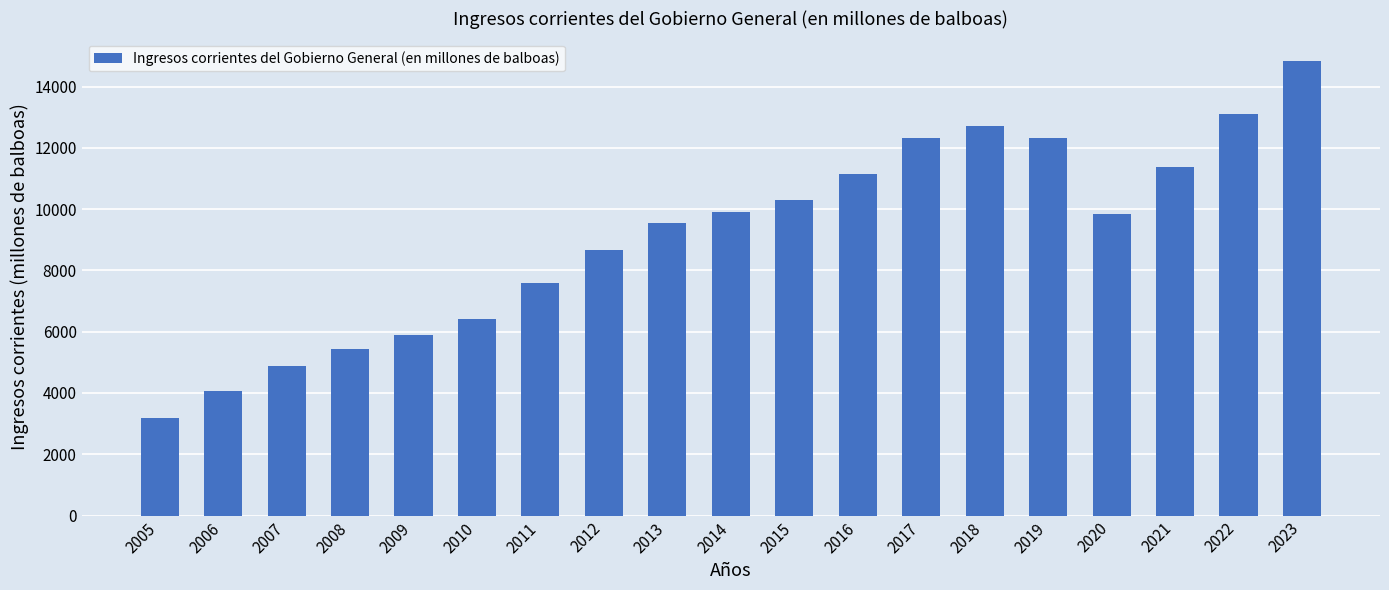

Which has a higher value, 2013 or 2014?

2014